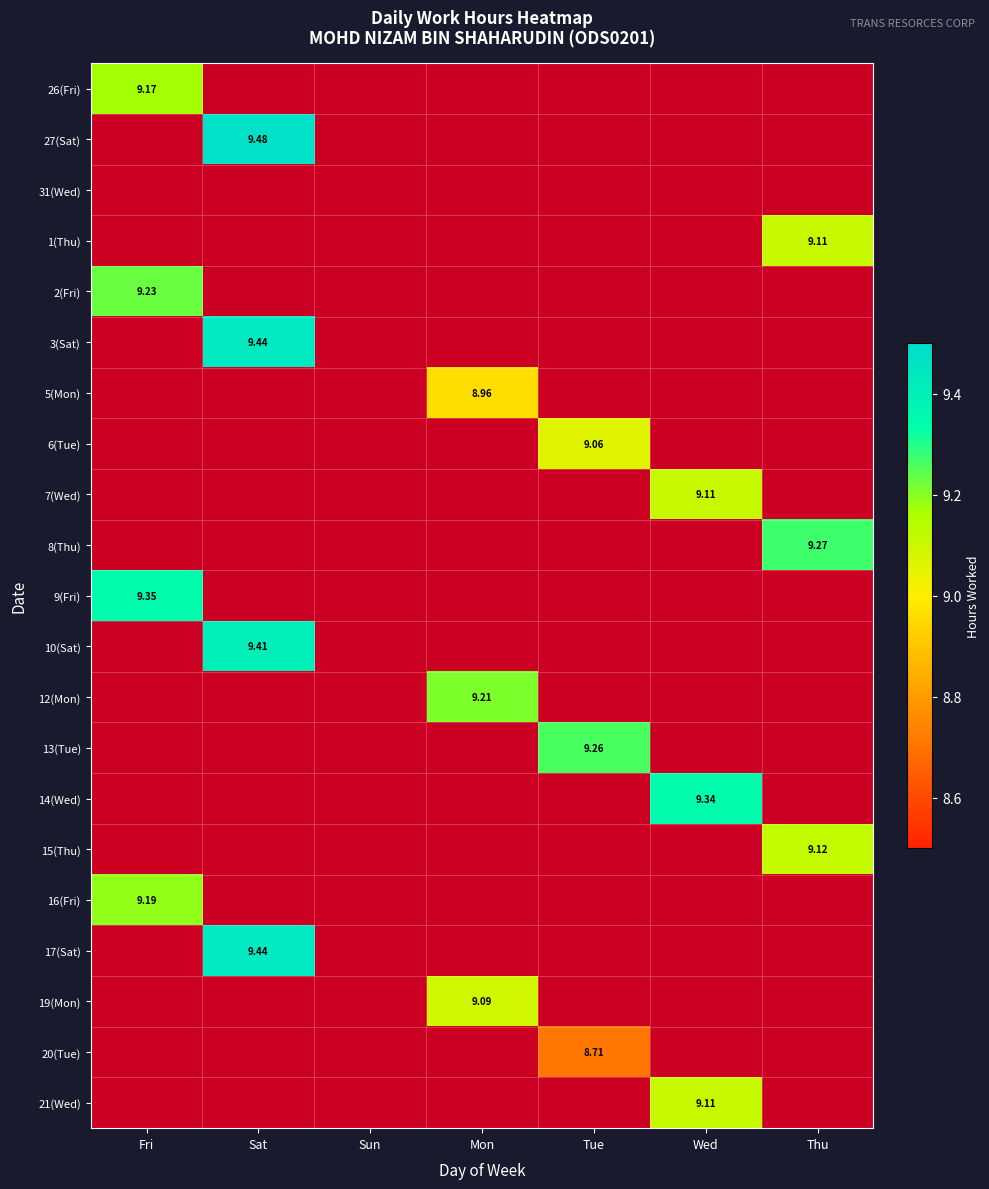

What is the greatest value displayed?

9.5